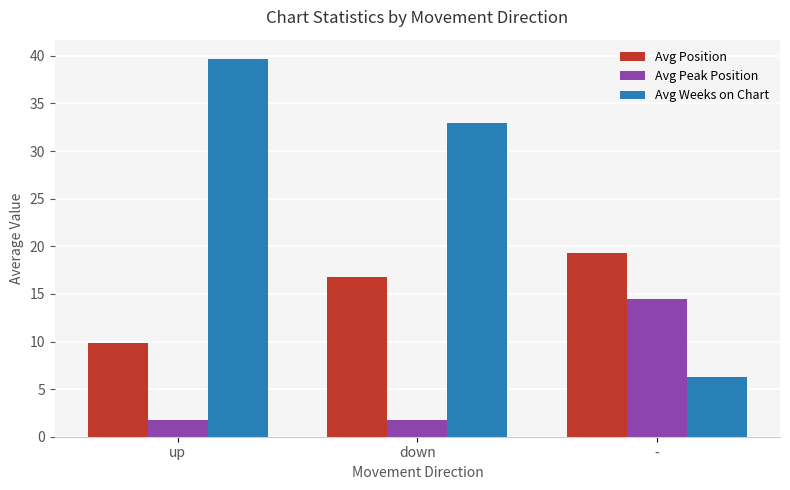

At how many categories does at least one series exceed 5?

3